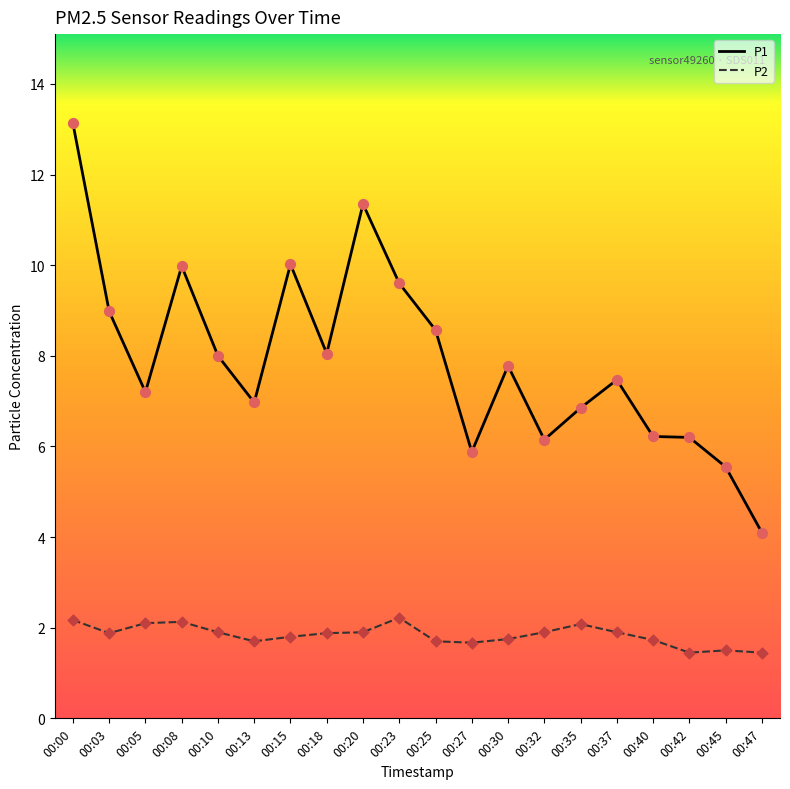

At how many categories does at least one series exceed 11?

2